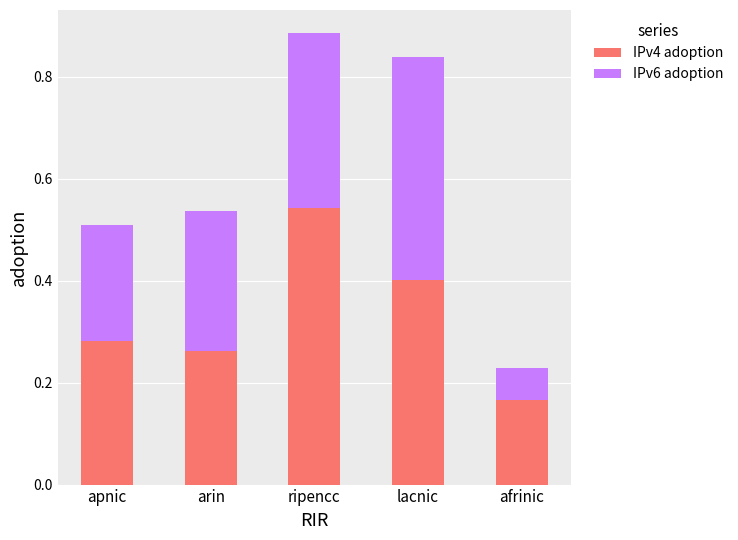

At which category is the sum across all series the highest?

ripencc